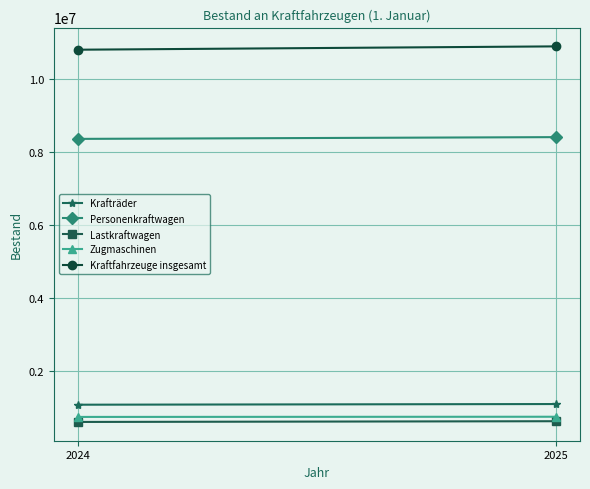

Which series has the widest spread of values?

Kraftfahrzeuge insgesamt